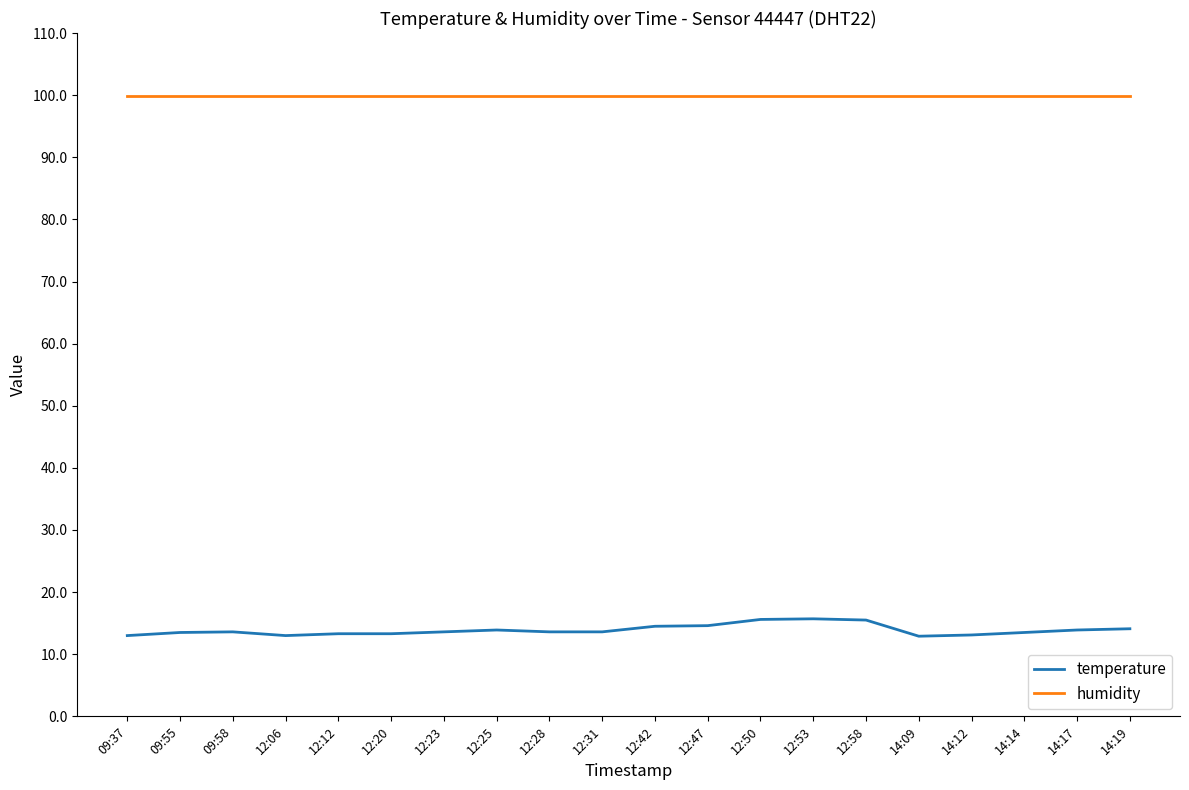

What is the maximum value shown in the chart?

99.9